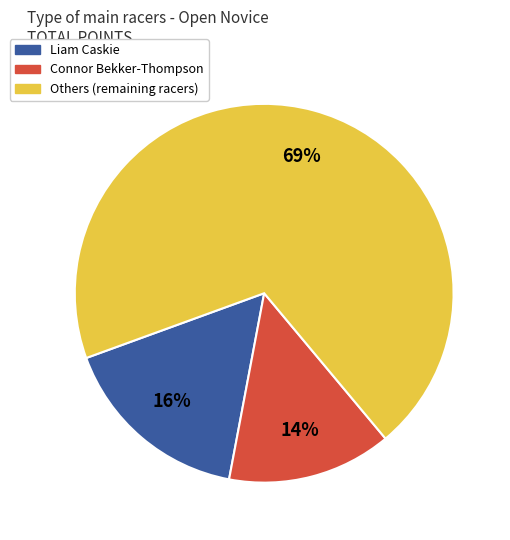

Is there a majority slice in this chart?

Yes